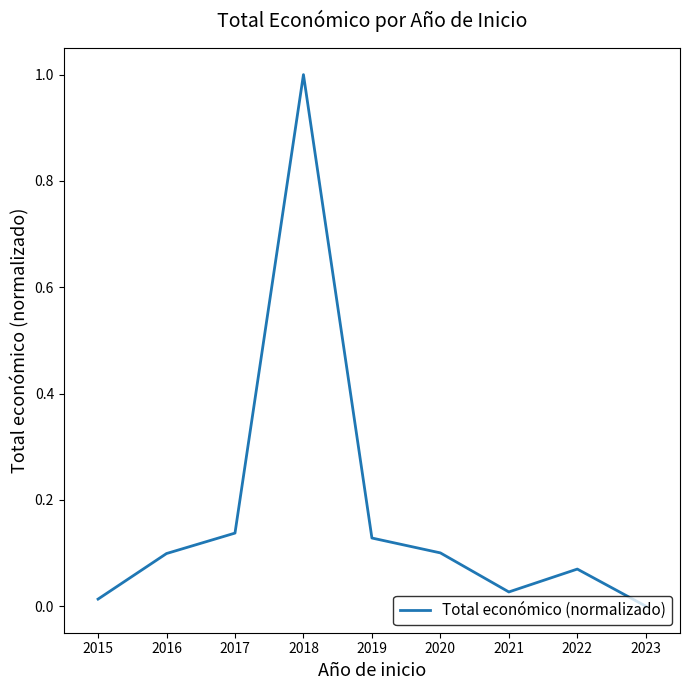

Which category has the highest value across all series?

2018